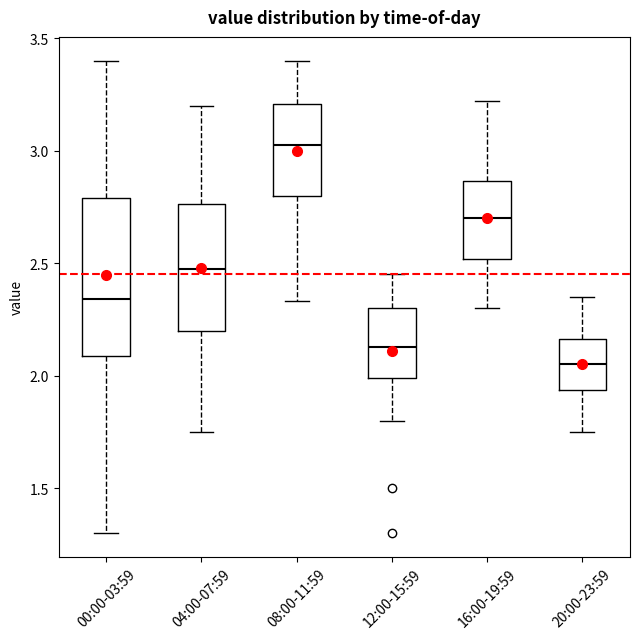

Comparing the boxes themselves (not the whiskers), which one is the tallest?

00:00-03:59